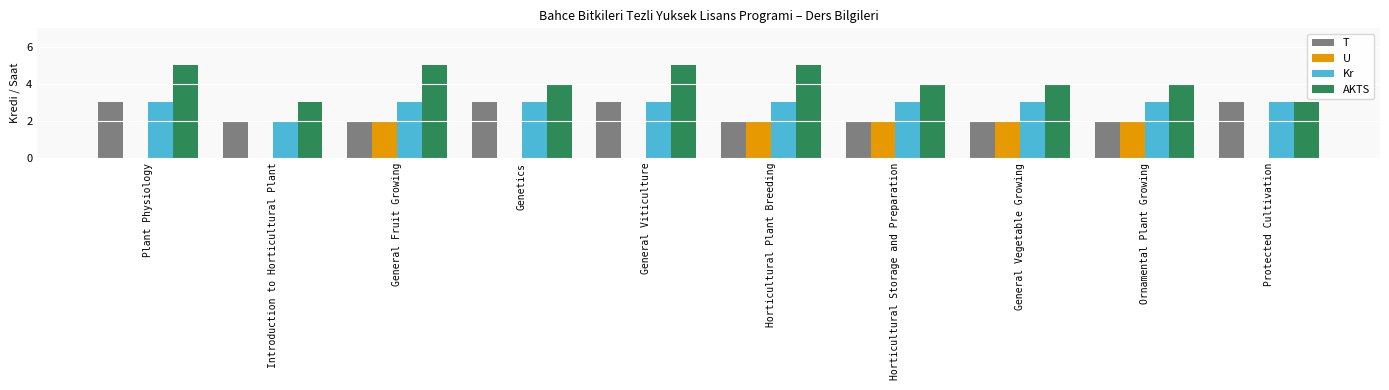

What is the sum of the T values at General Vegetable Growing and Horticultural Plant Breeding?

4